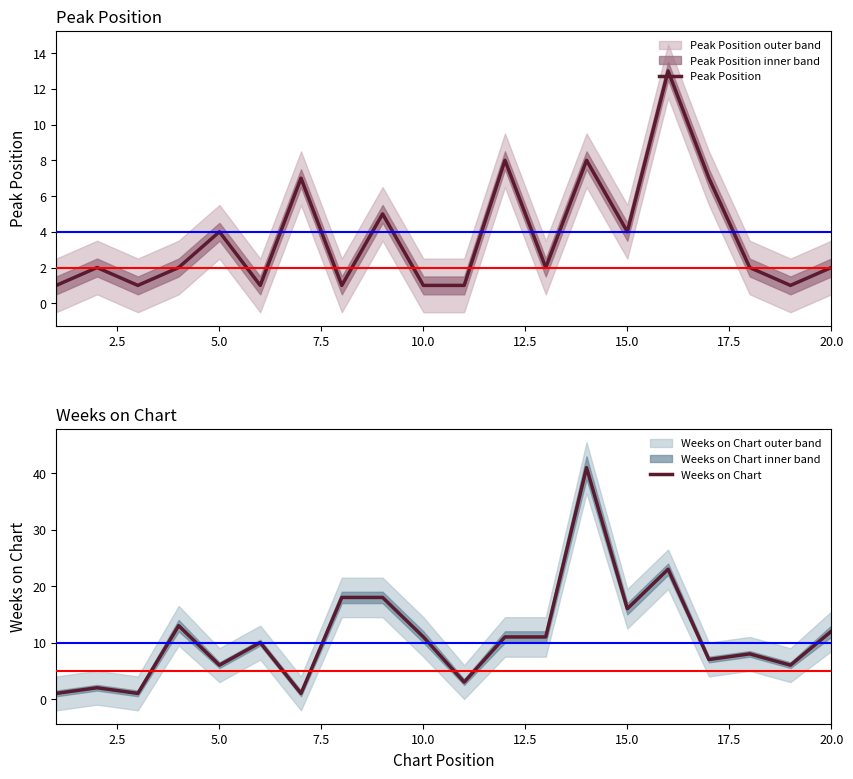

What is the maximum value for Weeks on Chart?

41